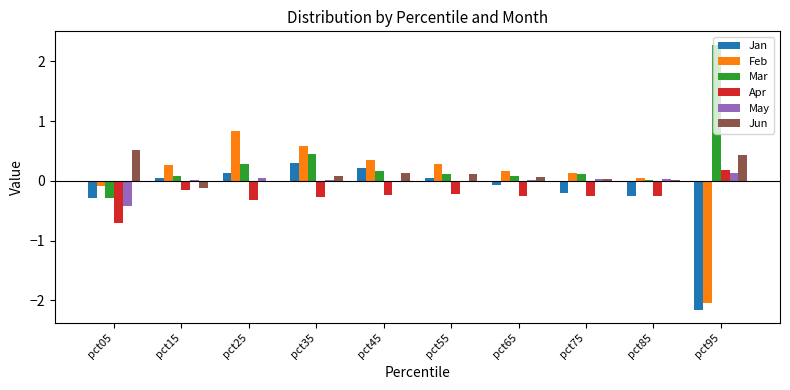

What is the sum of all Mar values?

3.3